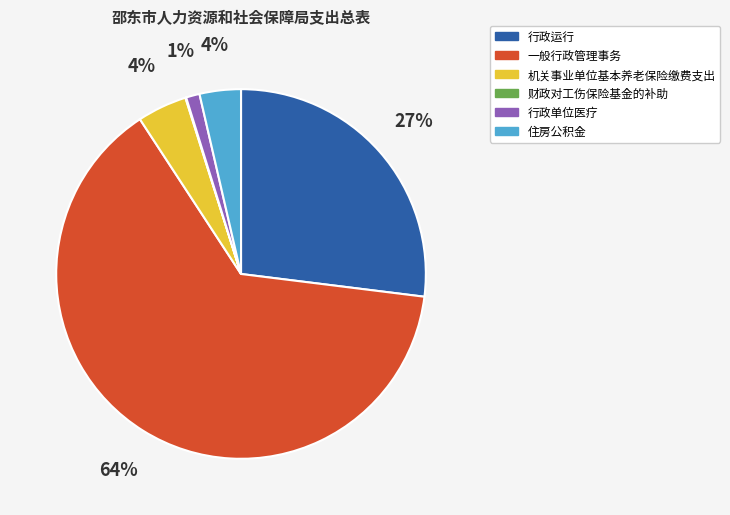

Which slice represents more than half of the pie?

一般行政管理事务